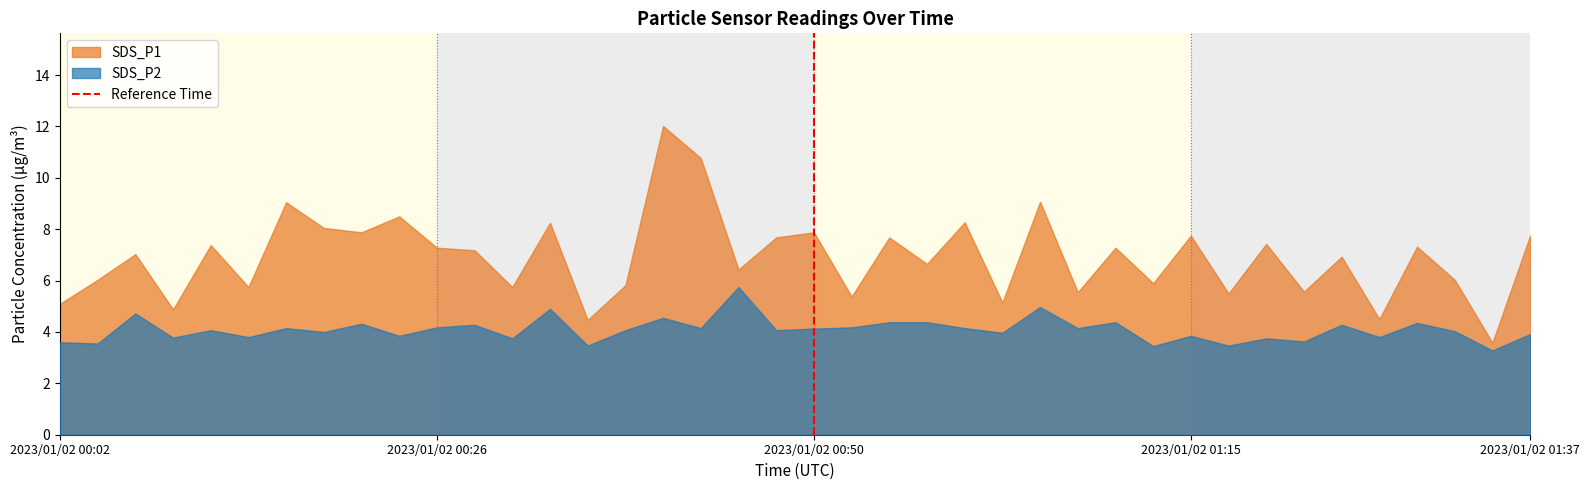

At 2023/01/02 01:15, list the series in order from smallest to largest.

SDS_P2, SDS_P1